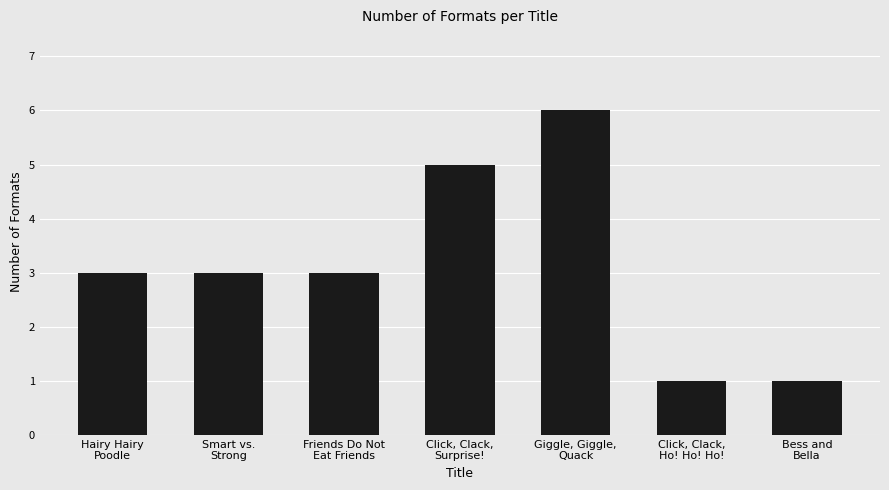

What is the change in value from Smart vs.
Strong to Bess and
Bella?

-2